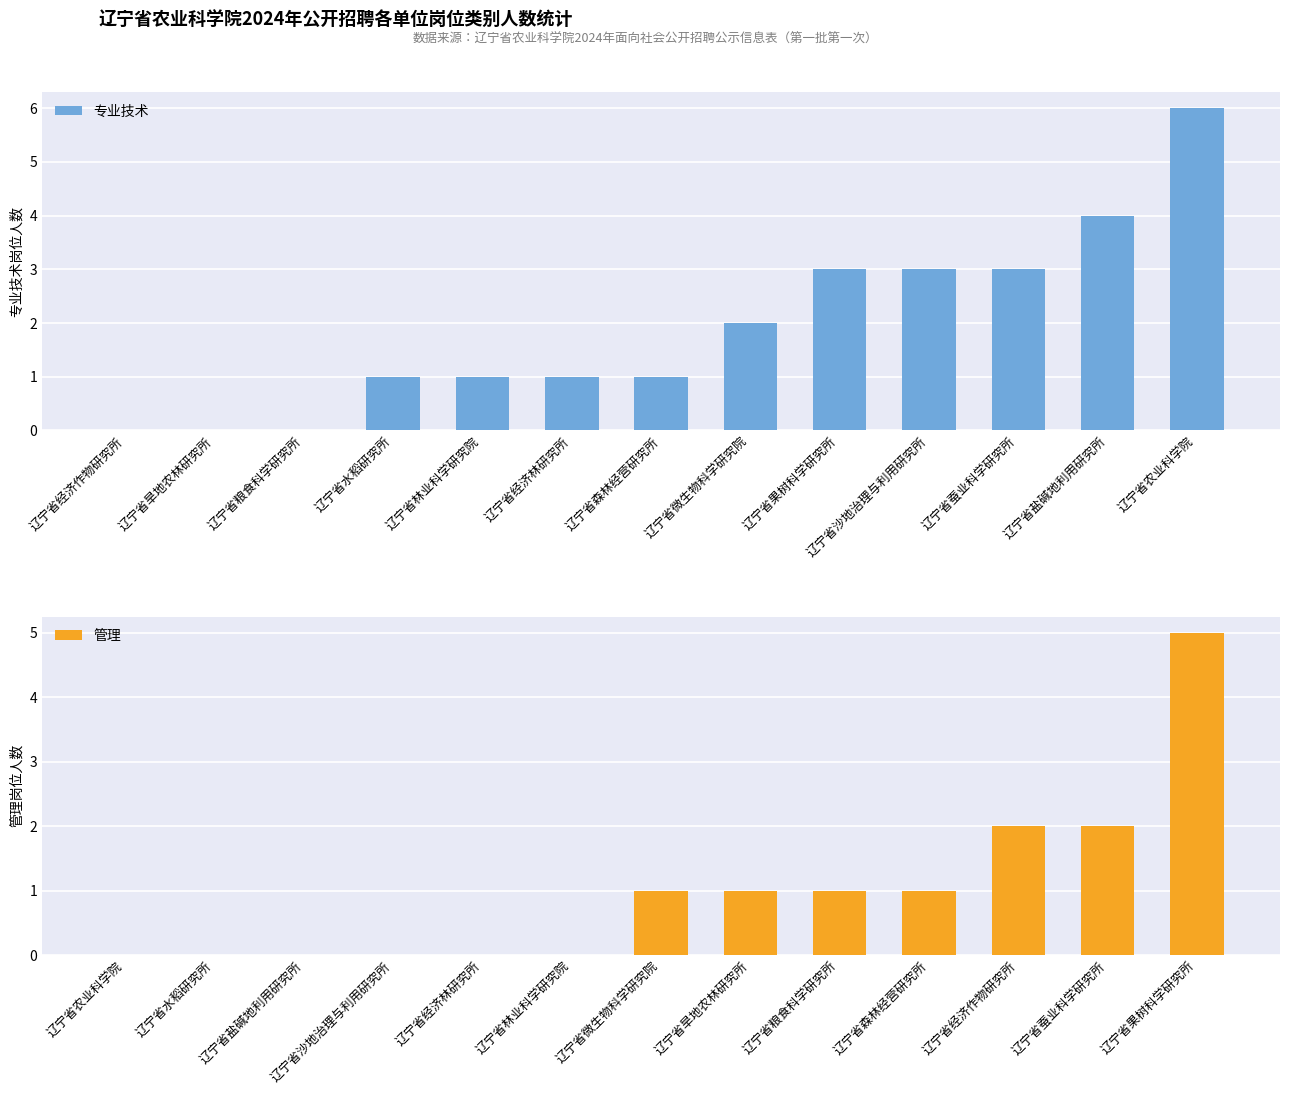

Reading left to right, list all the values displayed in this chart.

专业技术: 辽宁省经济作物研究所=0	辽宁省旱地农林研究所=0	辽宁省粮食科学研究所=0	辽宁省水稻研究所=1	辽宁省林业科学研究院=1	辽宁省经济林研究所=1	辽宁省森林经营研究所=1	辽宁省微生物科学研究院=2	辽宁省果树科学研究所=3	辽宁省沙地治理与利用研究所=3	辽宁省蚕业科学研究所=3	辽宁省盐碱地利用研究所=4	辽宁省农业科学院=6
管理: 辽宁省农业科学院=0	辽宁省水稻研究所=0	辽宁省盐碱地利用研究所=0	辽宁省沙地治理与利用研究所=0	辽宁省经济林研究所=0	辽宁省林业科学研究院=0	辽宁省微生物科学研究院=1	辽宁省旱地农林研究所=1	辽宁省粮食科学研究所=1	辽宁省森林经营研究所=1	辽宁省经济作物研究所=2	辽宁省蚕业科学研究所=2	辽宁省果树科学研究所=5